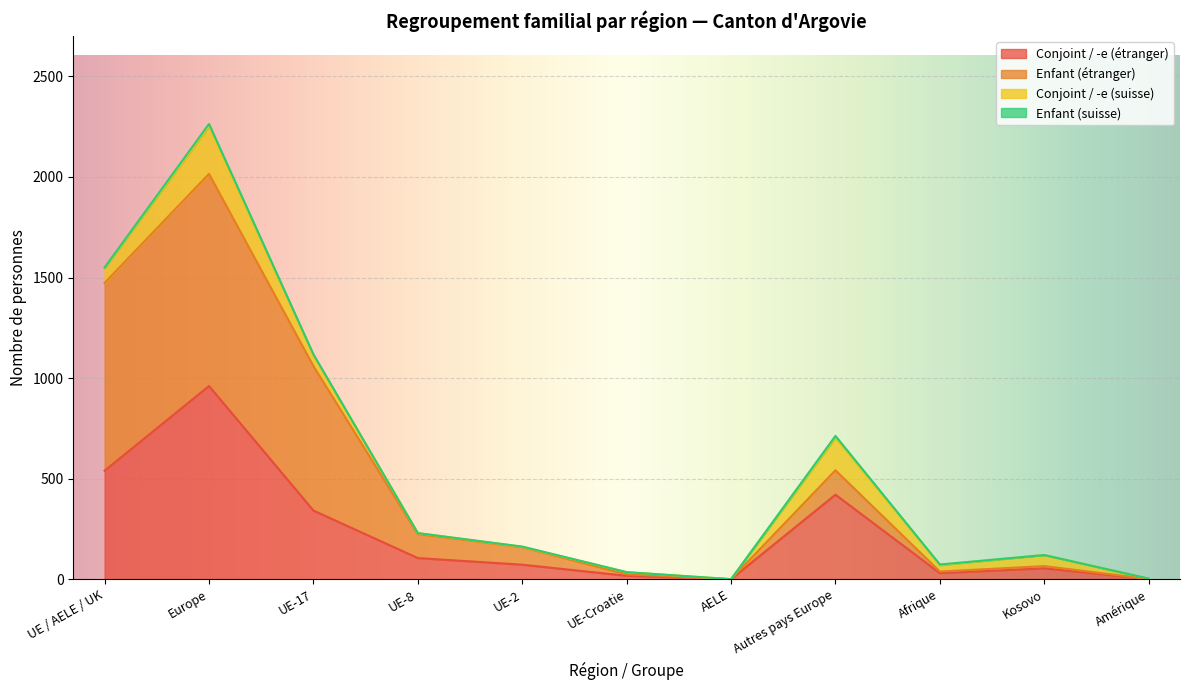

Where does the Conjoint / -e (étranger) series first go above 73?

UE / AELE / UK